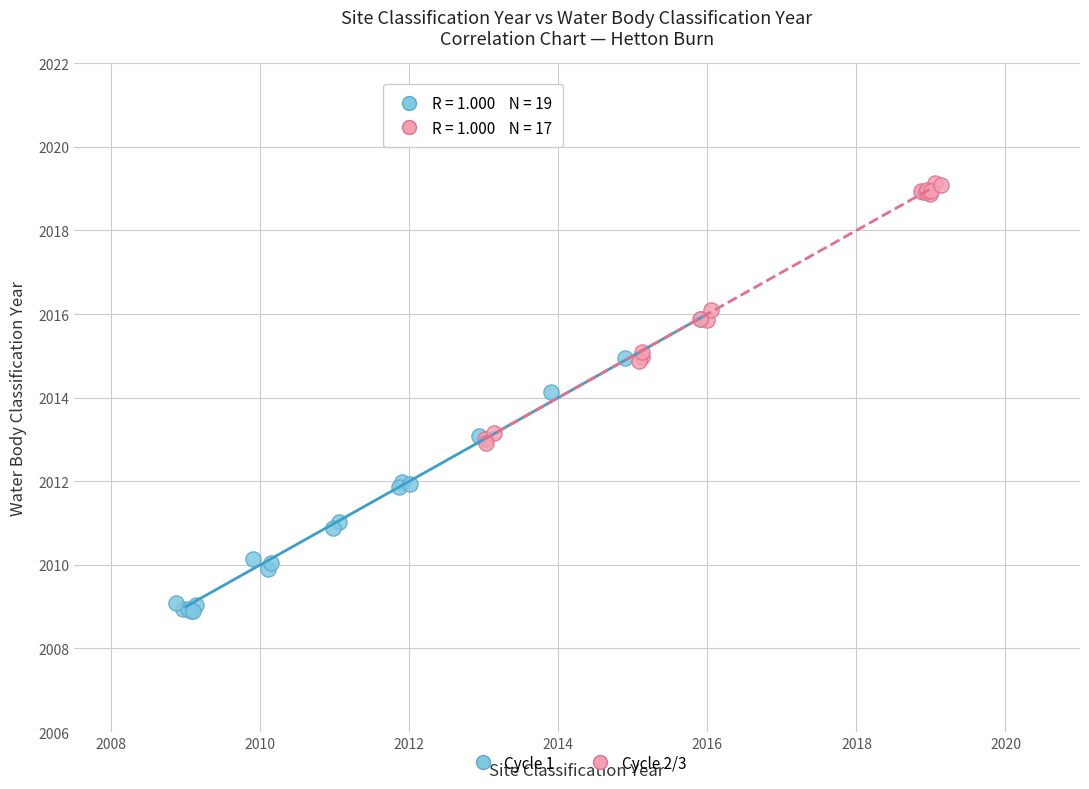

Which series contains the highest Y value?

Cycle 2/3